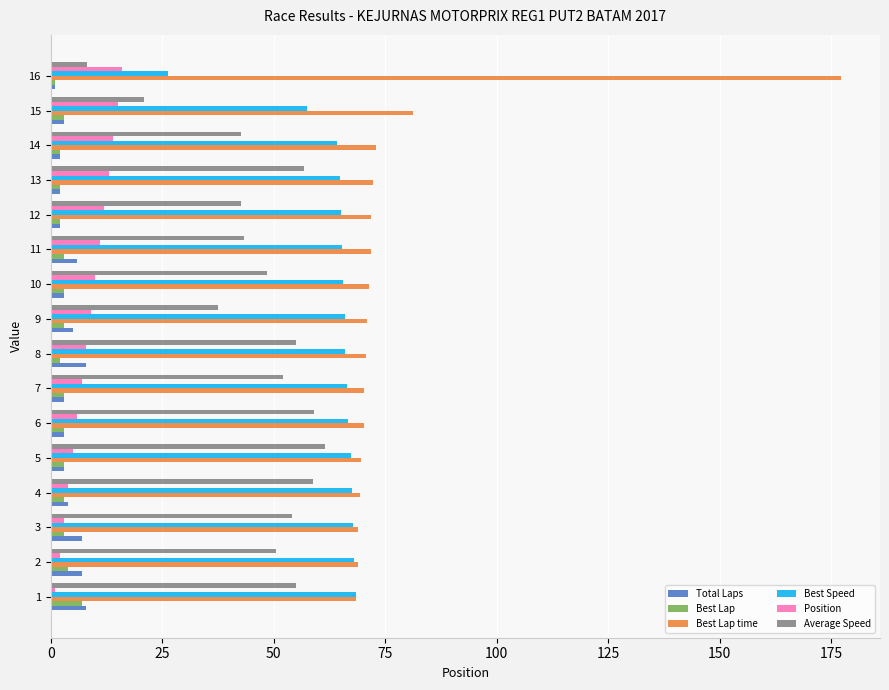

What is the difference between the second highest and second lowest values in the Best Lap series?

2.0